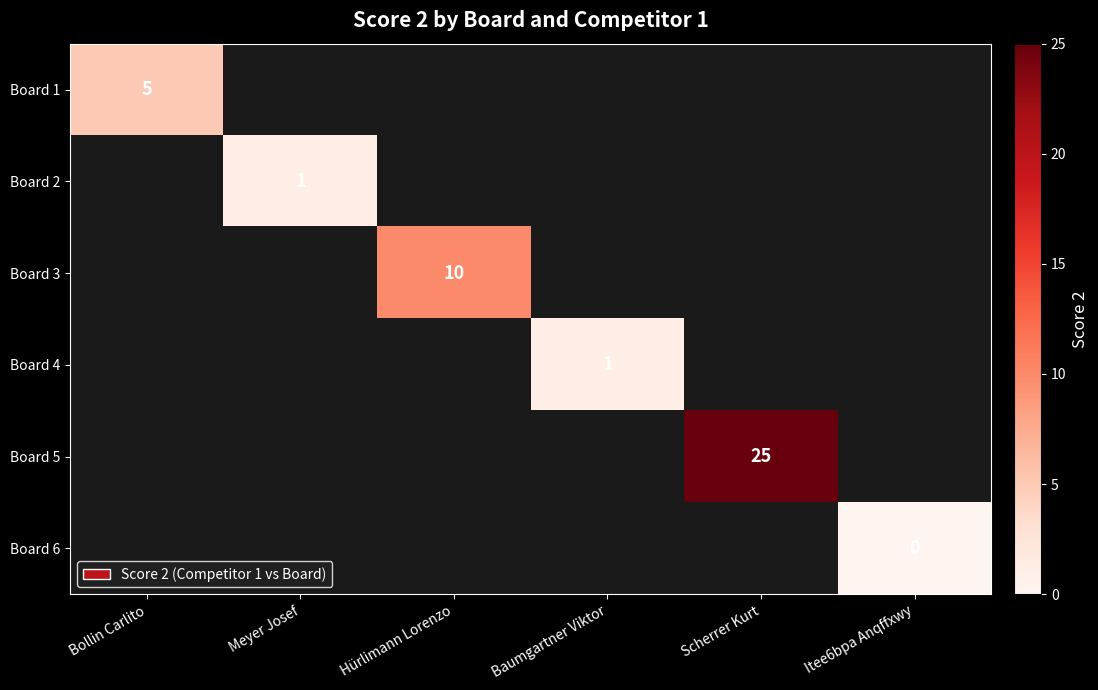

Which series has the largest range (max minus min)?

Board 1